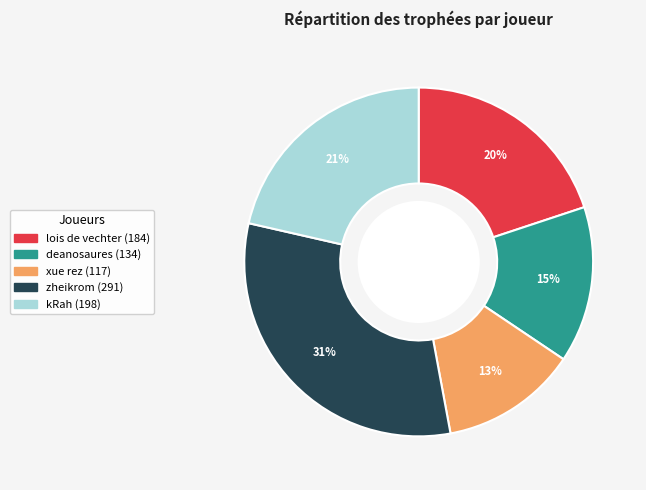

Does any single category account for the majority?

No